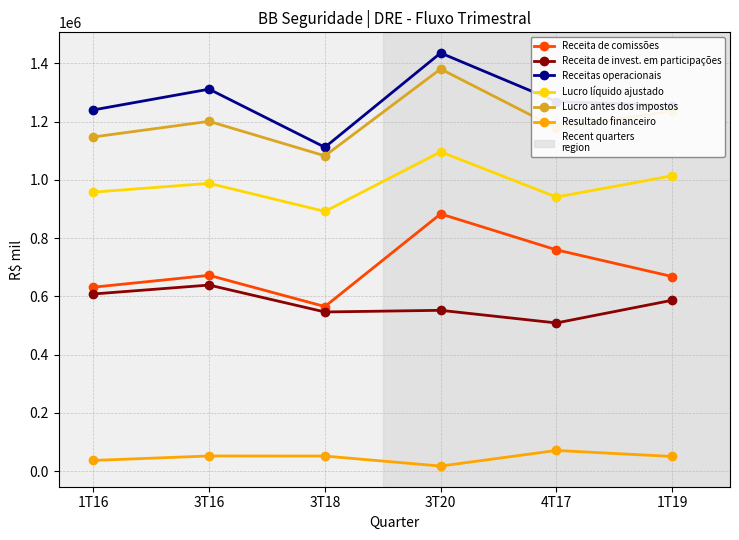

What is the minimum value for Lucro antes dos impostos?

1082215